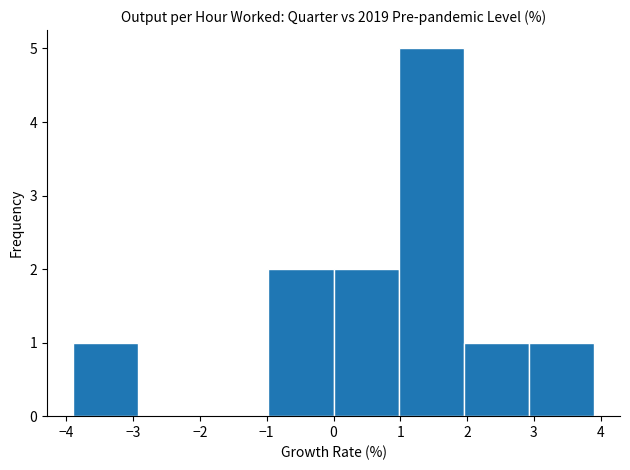

What is the height of the bar covering 2.0 to 2.9 on the x-axis? Neither the bar edges nor the heights are printed on the chart, so give them approximately, as read against the axes.

1